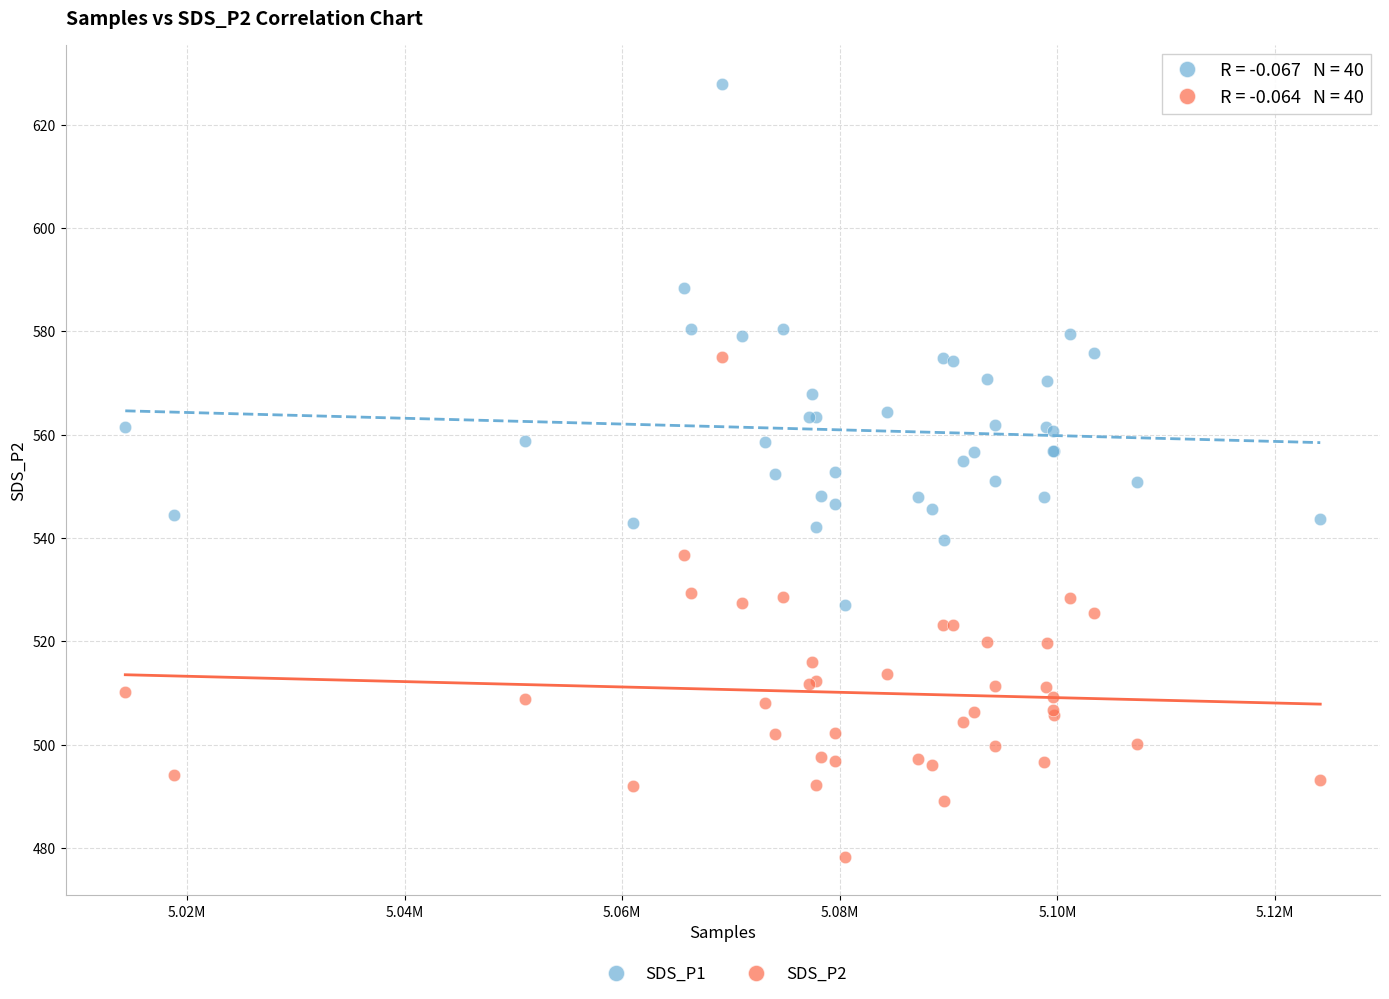

Which series reaches the minimum Y coordinate?

SDS_P2